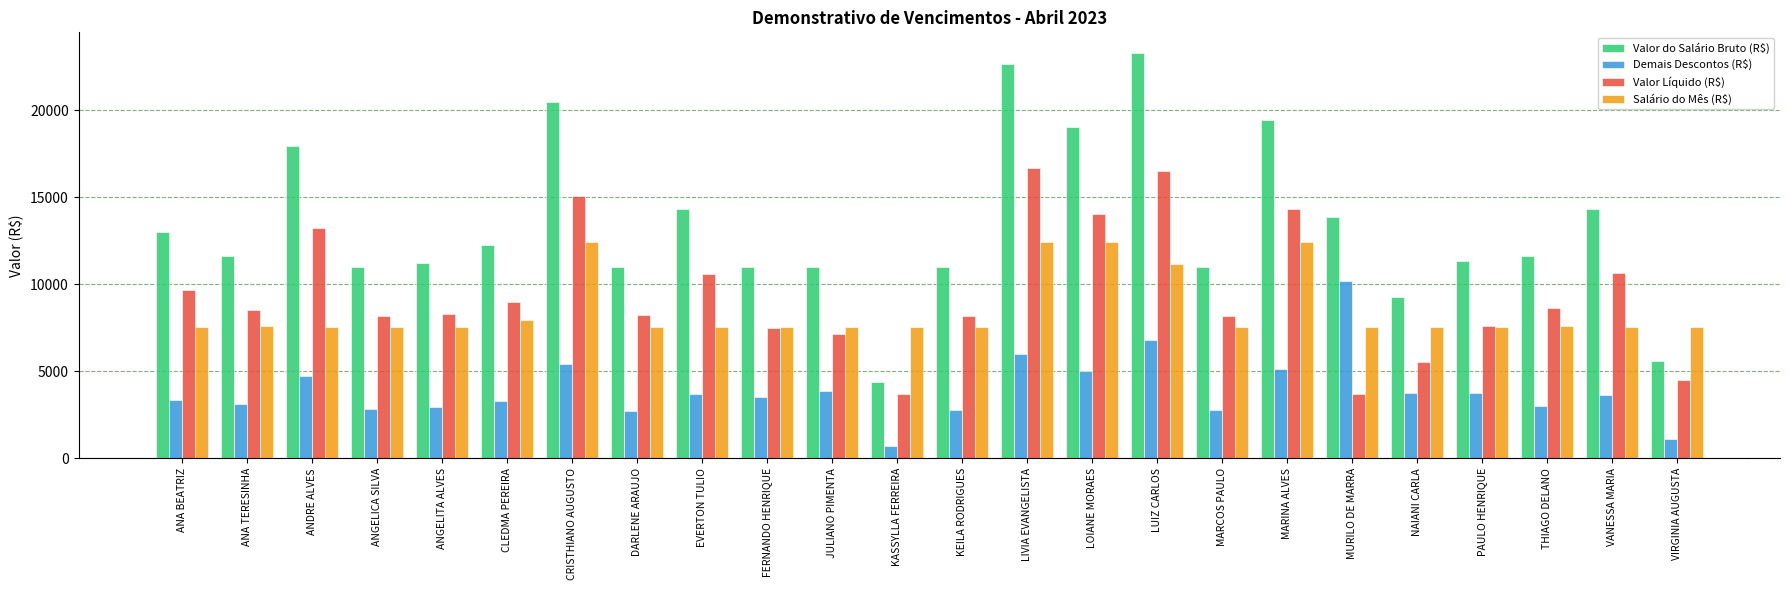

What is the average value of the Valor Líquido (R$) series?

9476.7